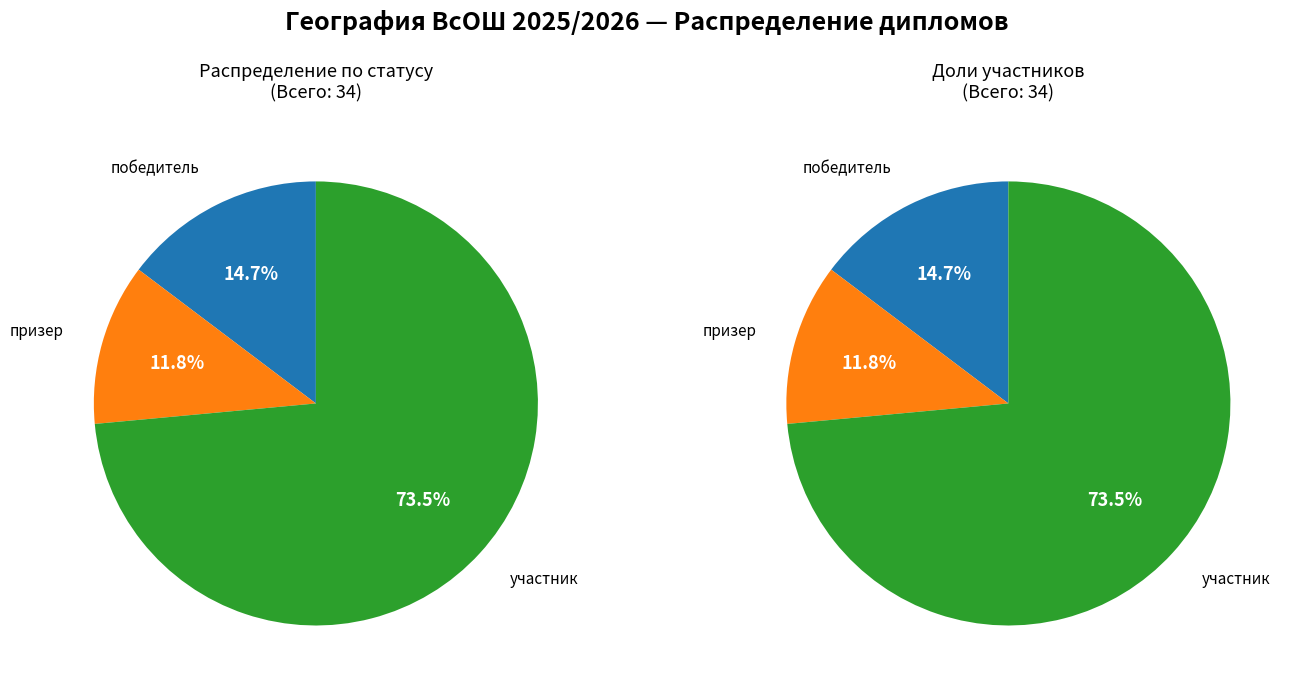

Is it true that участник is 74% of the pie?

True